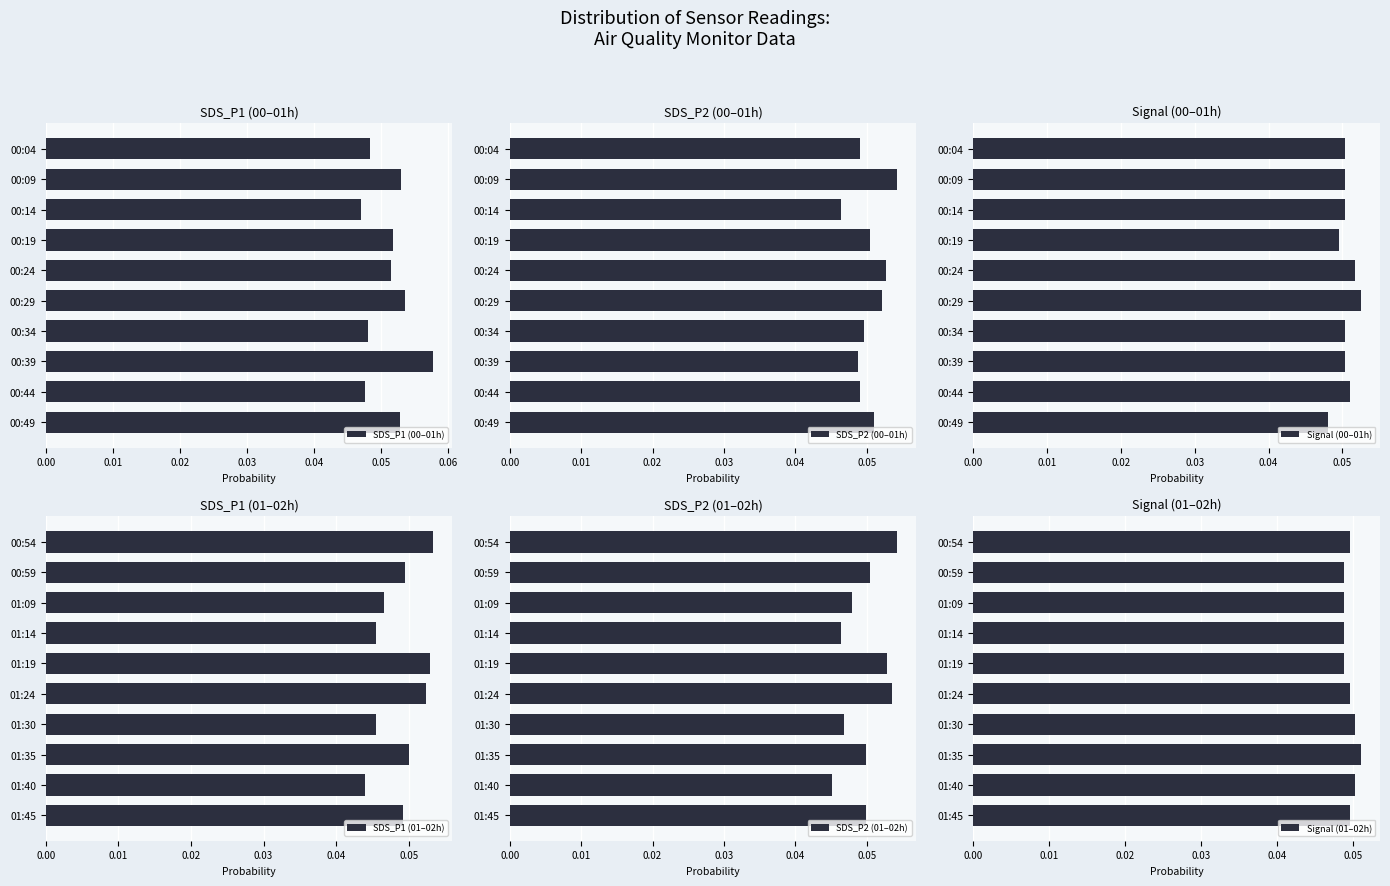

The value of SDS_P1 (00–01h) at 00:09 is 0.0. True or false?

False